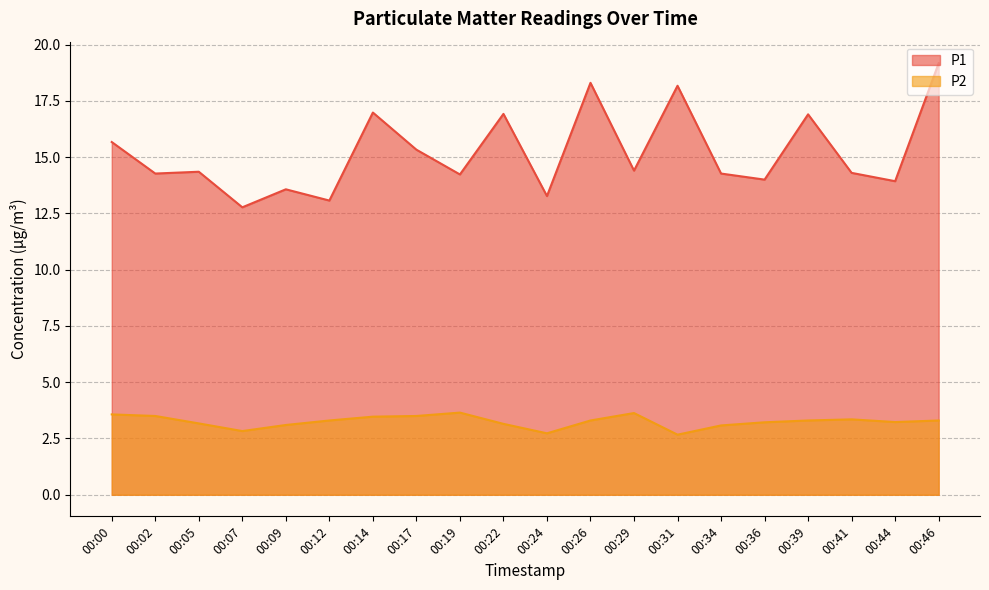

Reading left to right, transcribe all the data shown in this chart.

P1: 15.7	14.3	14.3	12.8	13.6	13.1	17.0	15.3	14.2	16.9	13.3	18.3	14.4	18.2	14.3	14.0	16.9	14.3	13.9	19.2
P2: 3.6	3.5	3.2	2.8	3.1	3.3	3.5	3.5	3.6	3.1	2.7	3.3	3.6	2.7	3.1	3.2	3.3	3.4	3.2	3.3